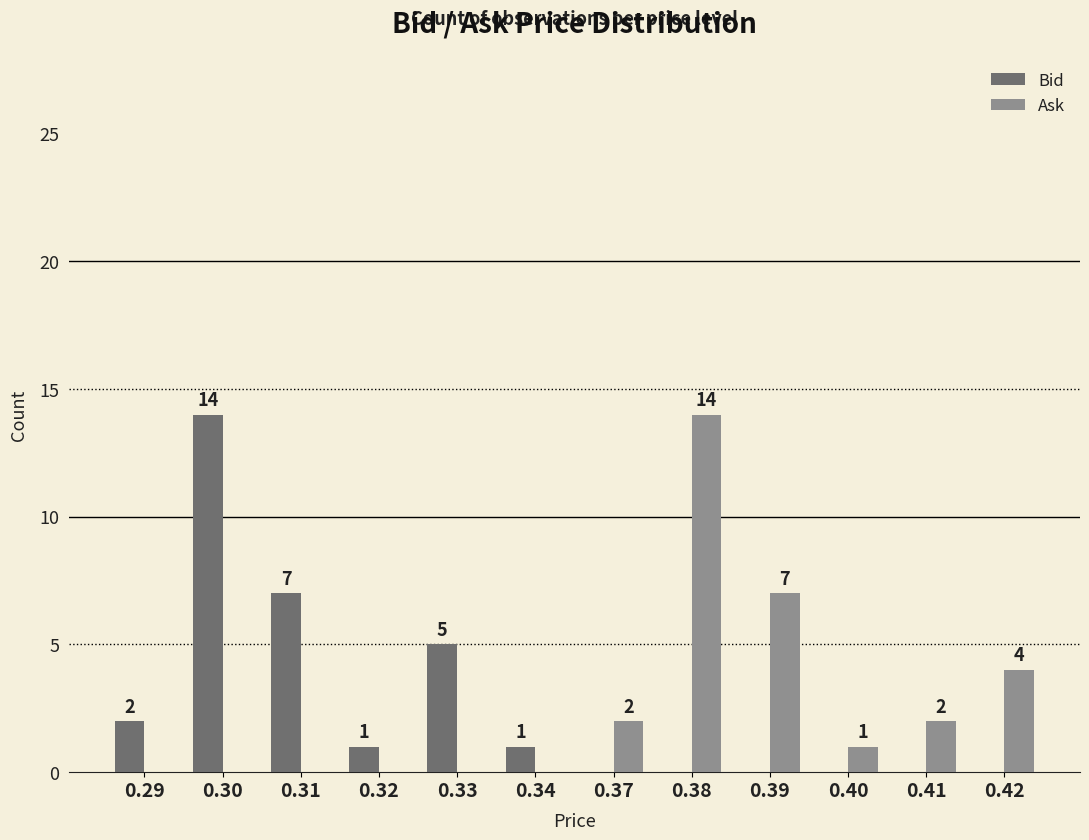

Reading left to right, list all the values displayed in this chart.

Bid: 0.29=2	0.30=14	0.31=7	0.32=1	0.33=5	0.34=1	0.37=0	0.38=0	0.39=0	0.40=0	0.41=0	0.42=0
Ask: 0.29=0	0.30=0	0.31=0	0.32=0	0.33=0	0.34=0	0.37=2	0.38=14	0.39=7	0.40=1	0.41=2	0.42=4